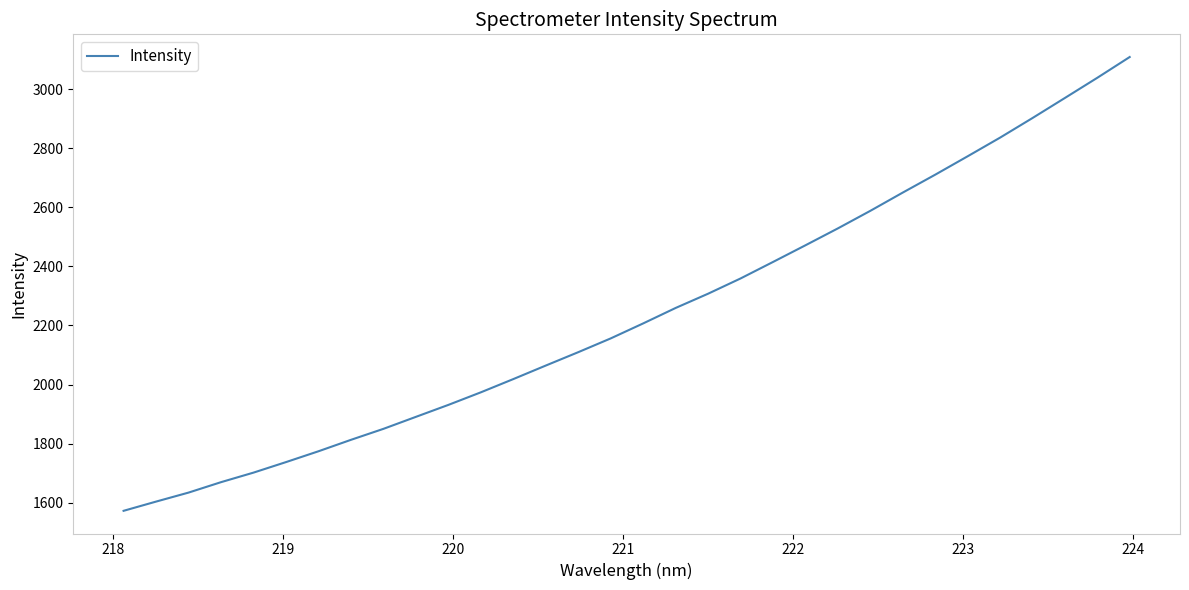

What is the difference between the maximum and minimum values?

1536.9